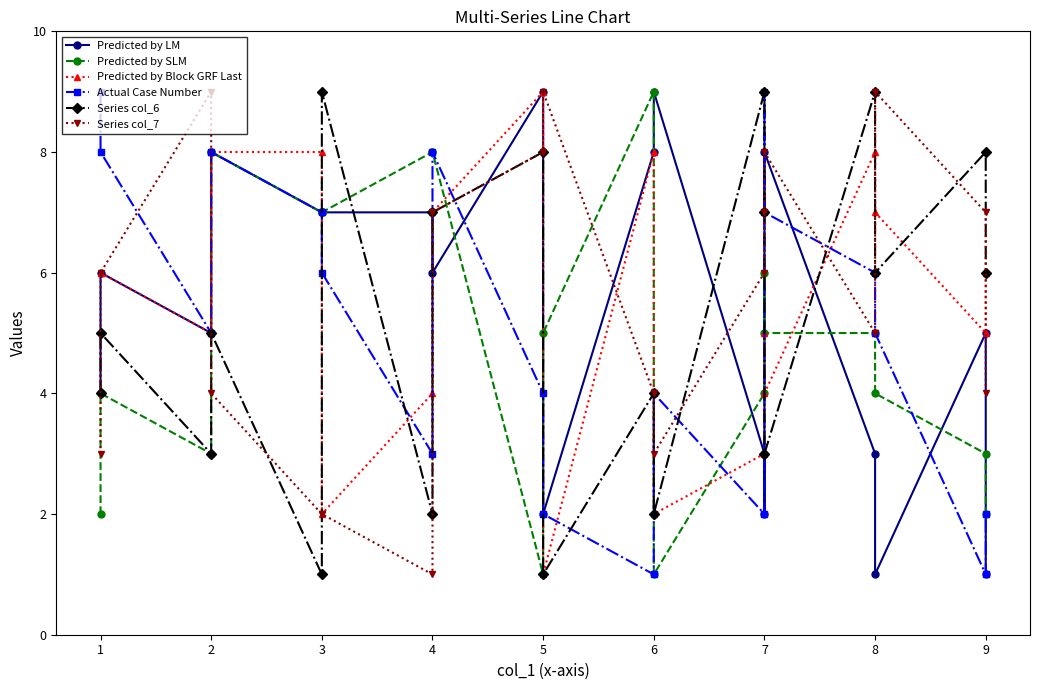

Which series has the largest total across all categories?

Predicted by Block GRF Last